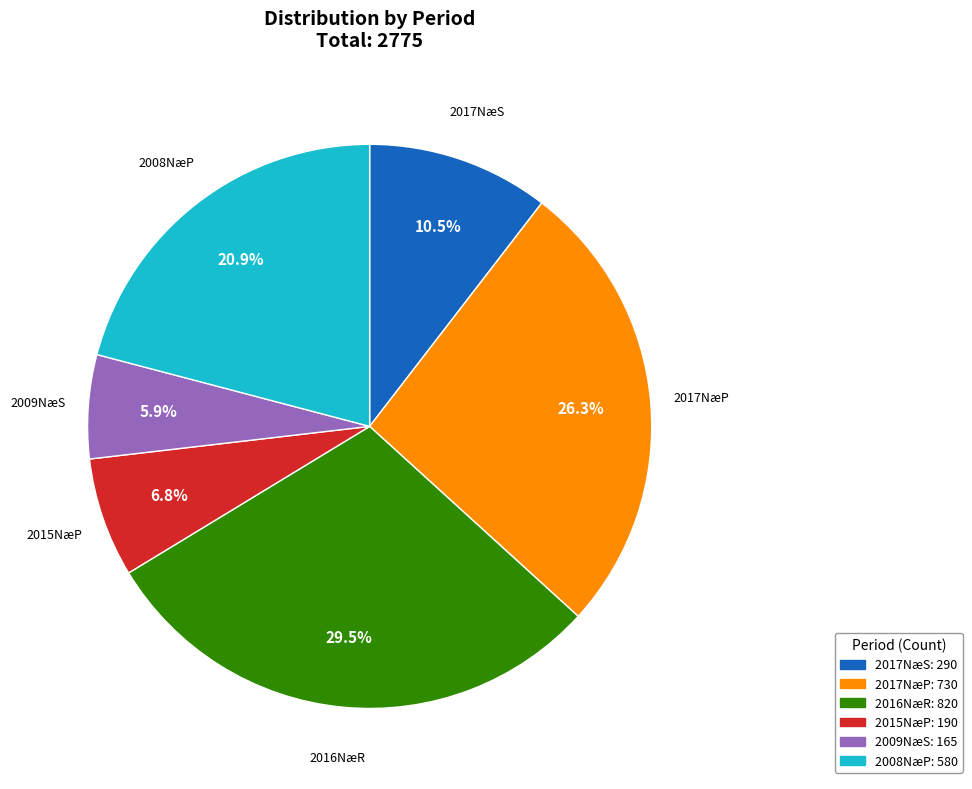

How many slices are in this pie chart?

6